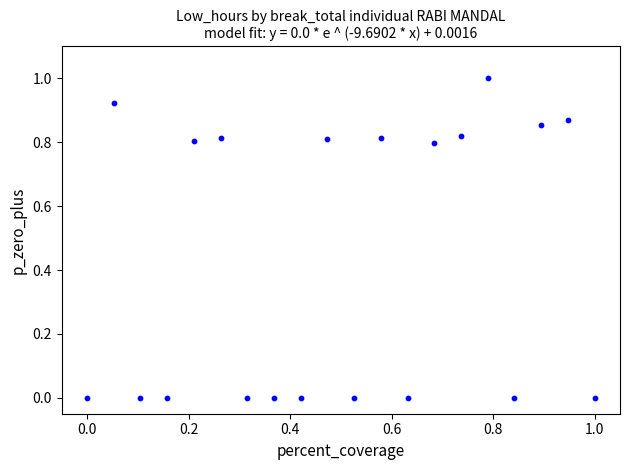

What is the range of Y values (max minus min)?

1.0